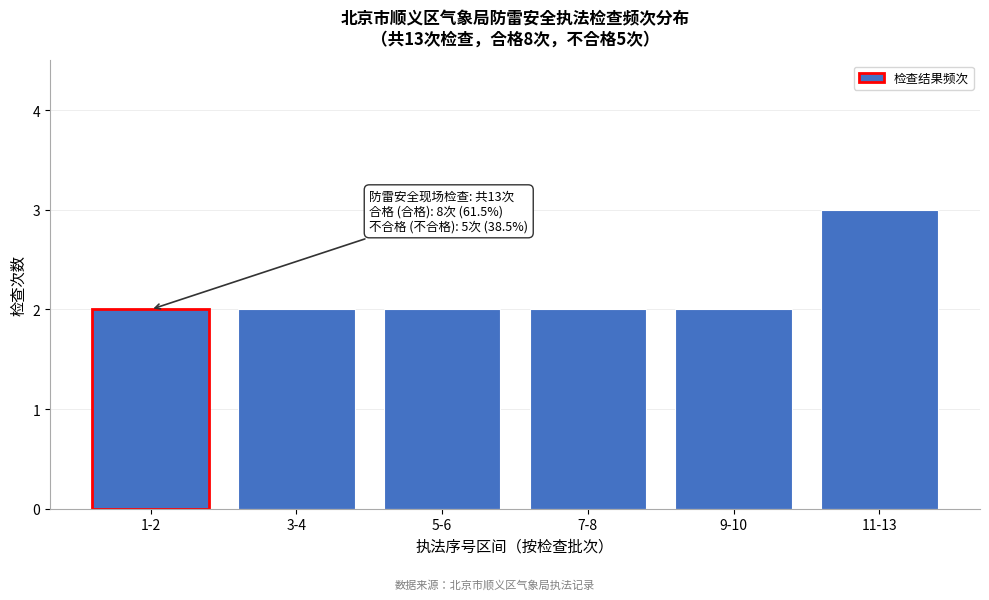

Reading left to right, extract all data points from this chart.

2	2	2	2	2	3